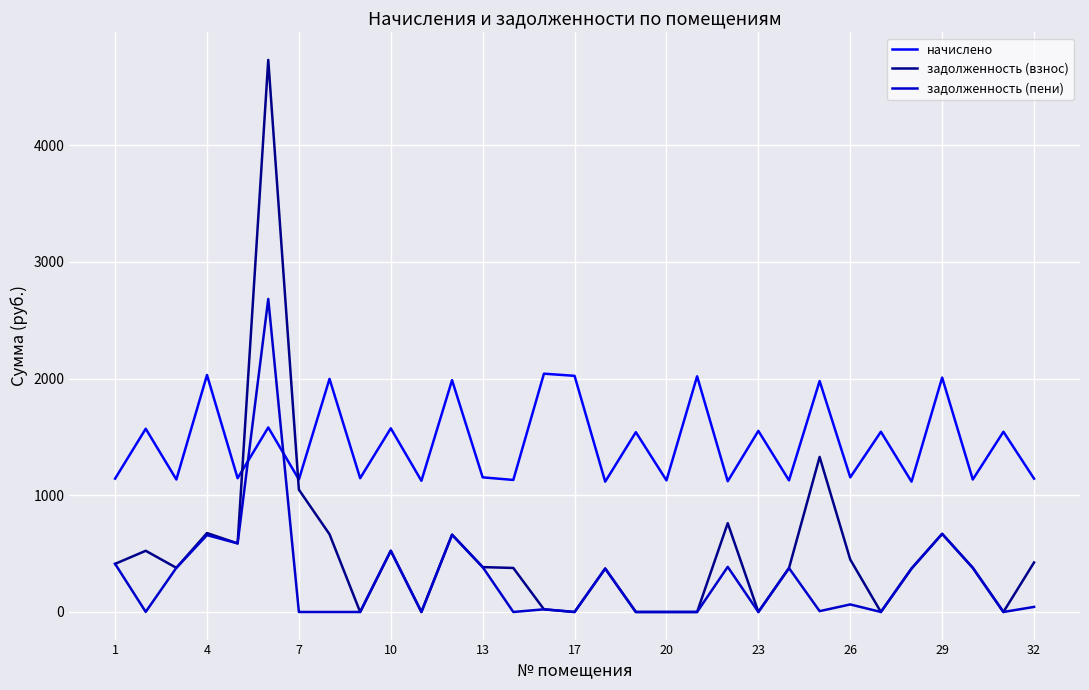

List the series in order of their peak value, highest first.

задолженность (взнос), задолженность (пени), начислено